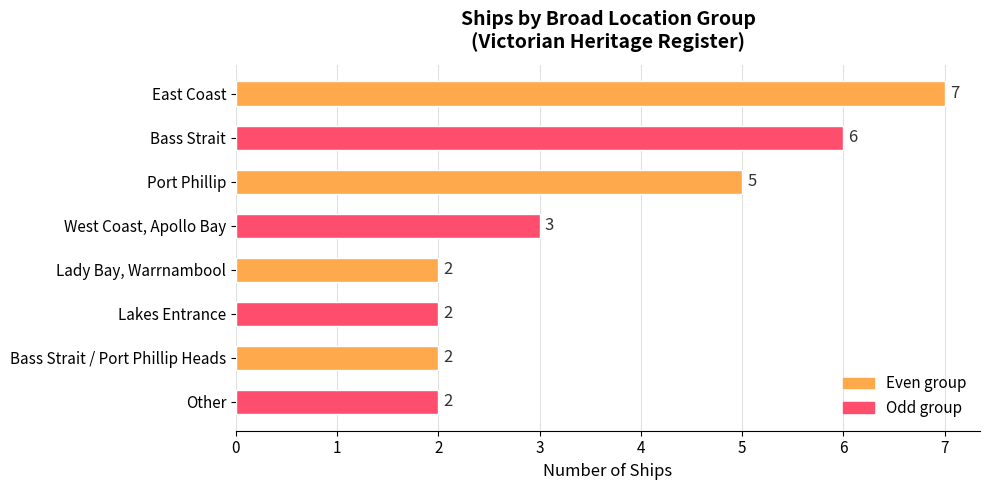

What is the ratio of the value at Lakes Entrance to the value at West Coast, Apollo Bay?

0.7